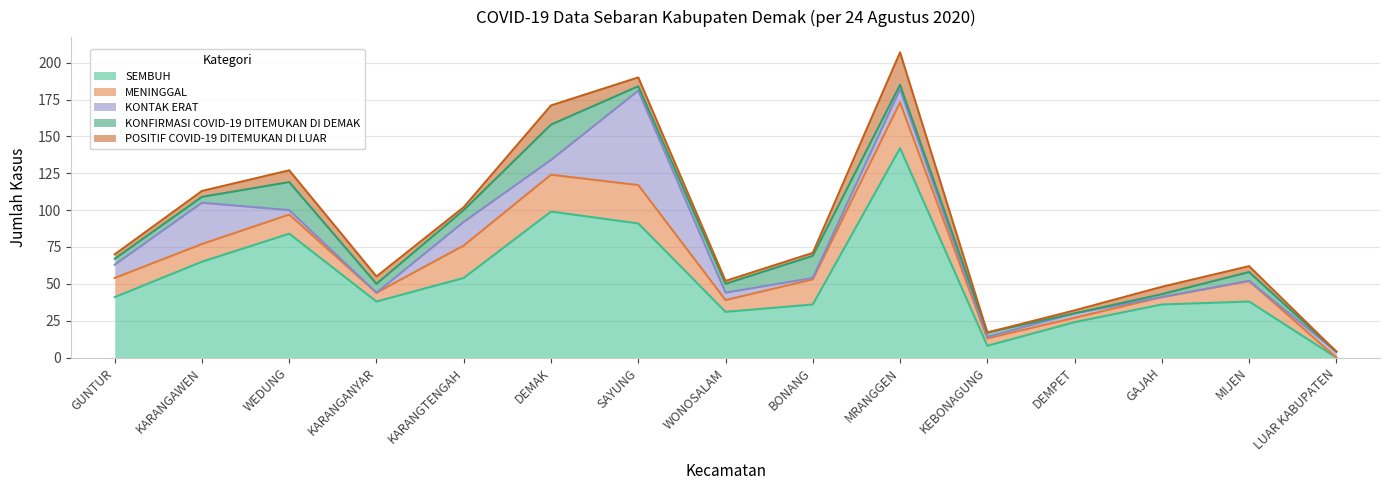

How many lines are shown in the chart?

5